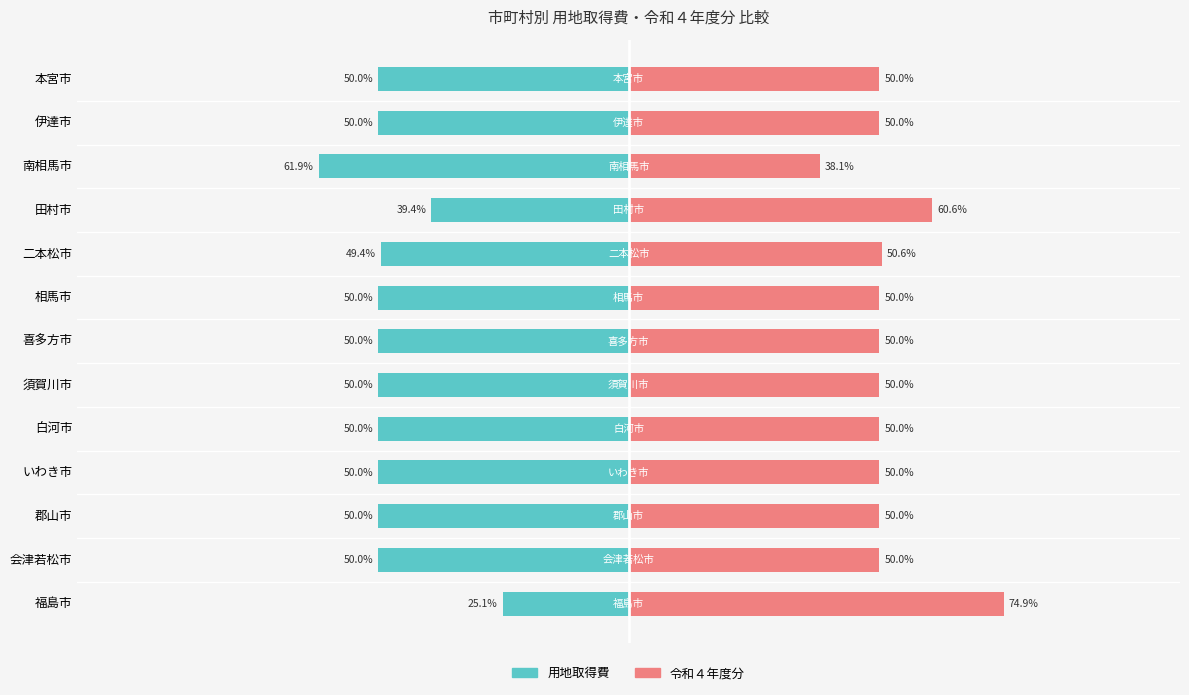

What is the highest value of the 令和４年度分 series?

74.9